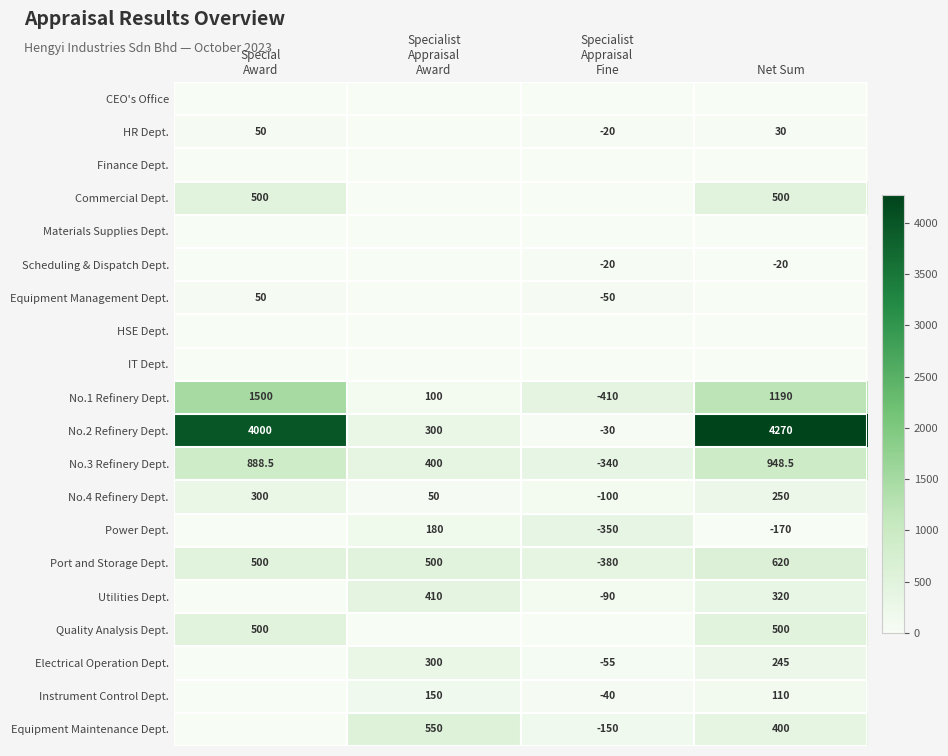

What is the approximate value of Port and Storage Dept. at Net Sum?

620.0